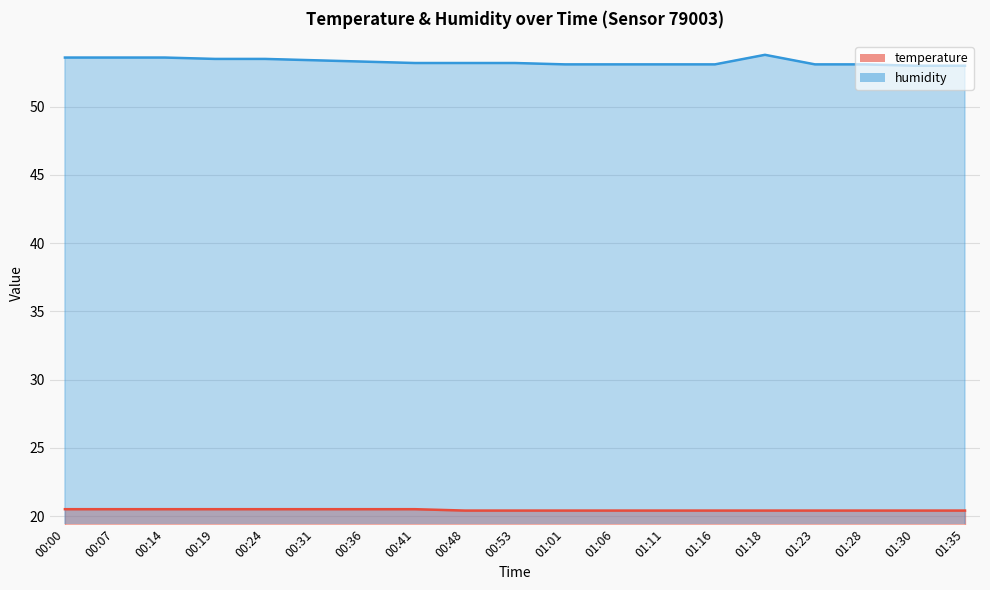

How many temperature values are between 20 and 21?

19